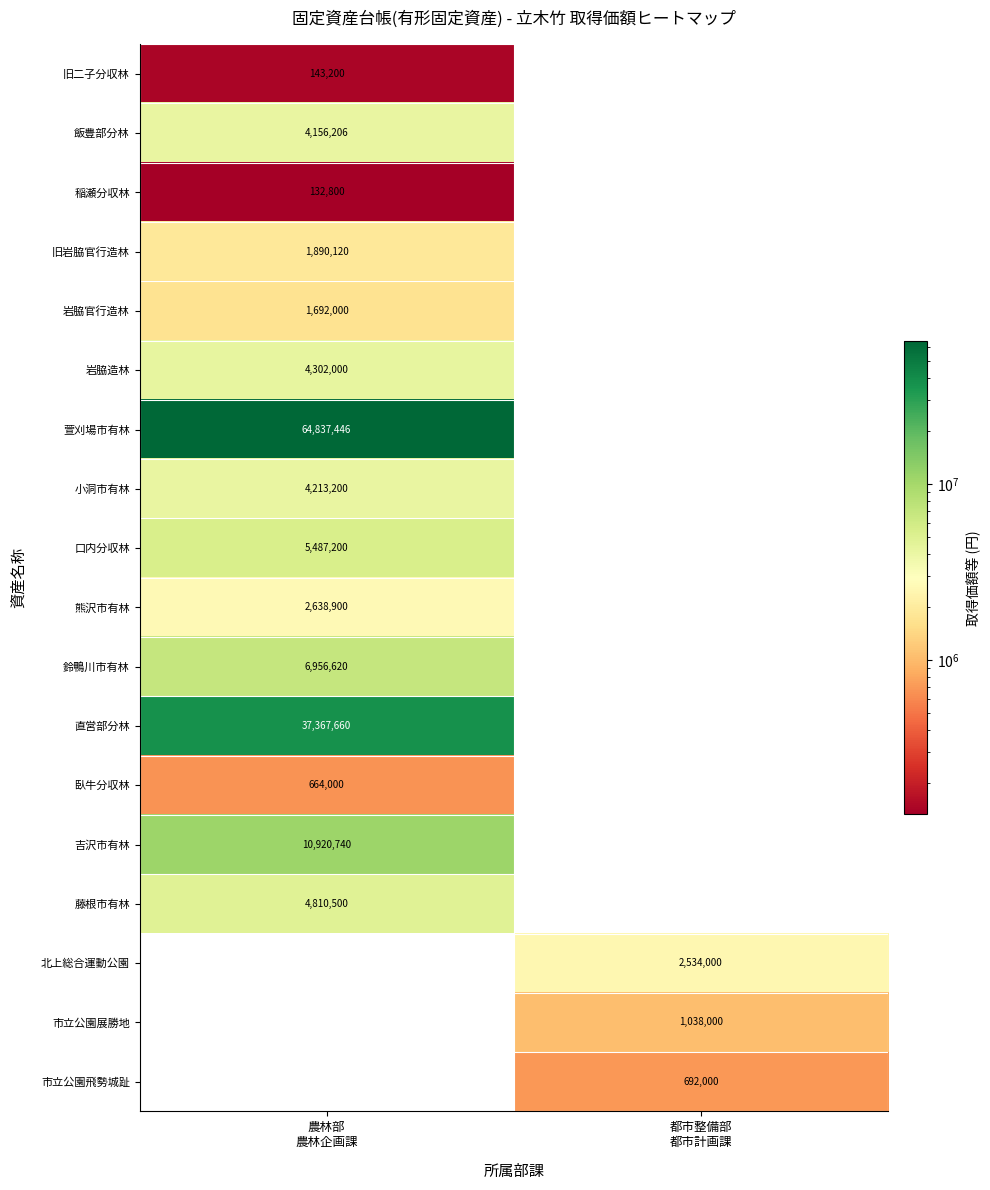

At which category is the sum across all series the highest?

農林部
農林企画課